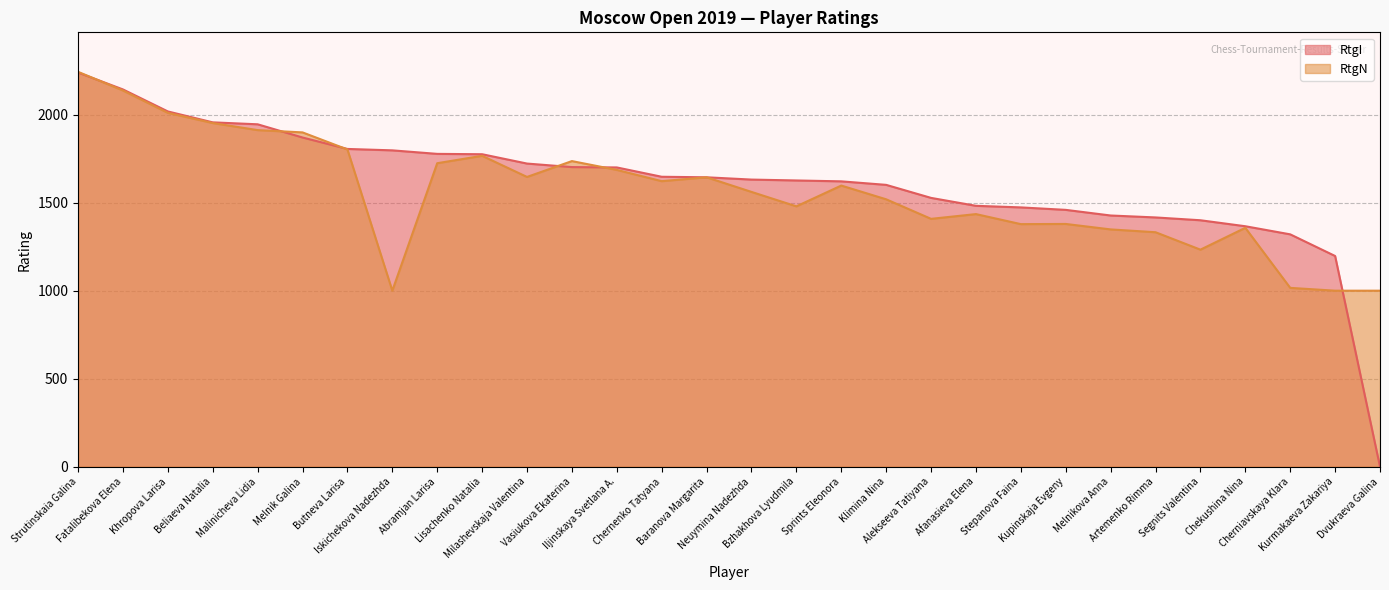

Reading left to right, what are all the values shown in this chart?

RtgI: 2239	2143	2018	1956	1945	1870	1805	1797	1777	1775	1722	1702	1700	1647	1644	1631	1626	1621	1601	1527	1482	1473	1459	1427	1416	1400	1366	1320	1197	0
RtgN: 2243	2137	2010	1952	1912	1899	1802	1000	1724	1766	1646	1736	1686	1622	1644	1561	1479	1597	1519	1408	1435	1378	1379	1348	1332	1233	1357	1016	1000	1000